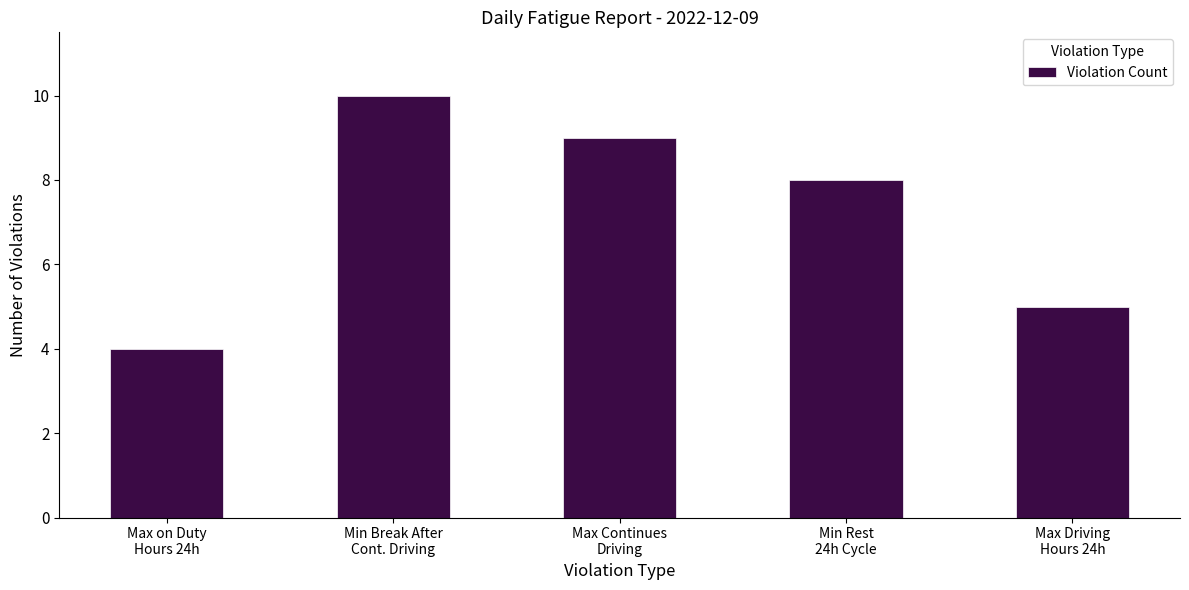

Reading right to left, what are all the values shown in this chart?

5	8	9	10	4